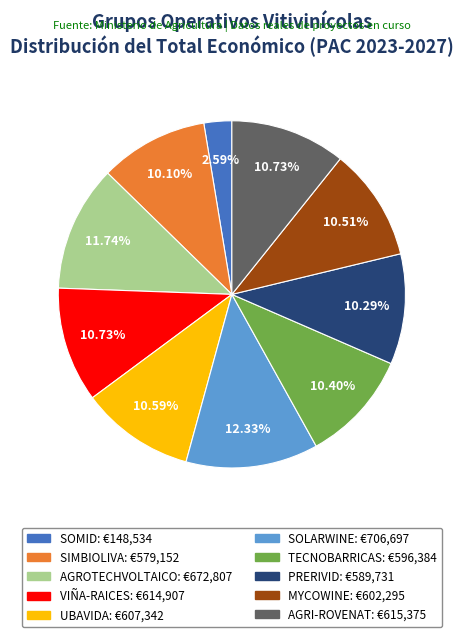

The TECNOBARRICAS slice represents 19% of the pie. True or false?

False